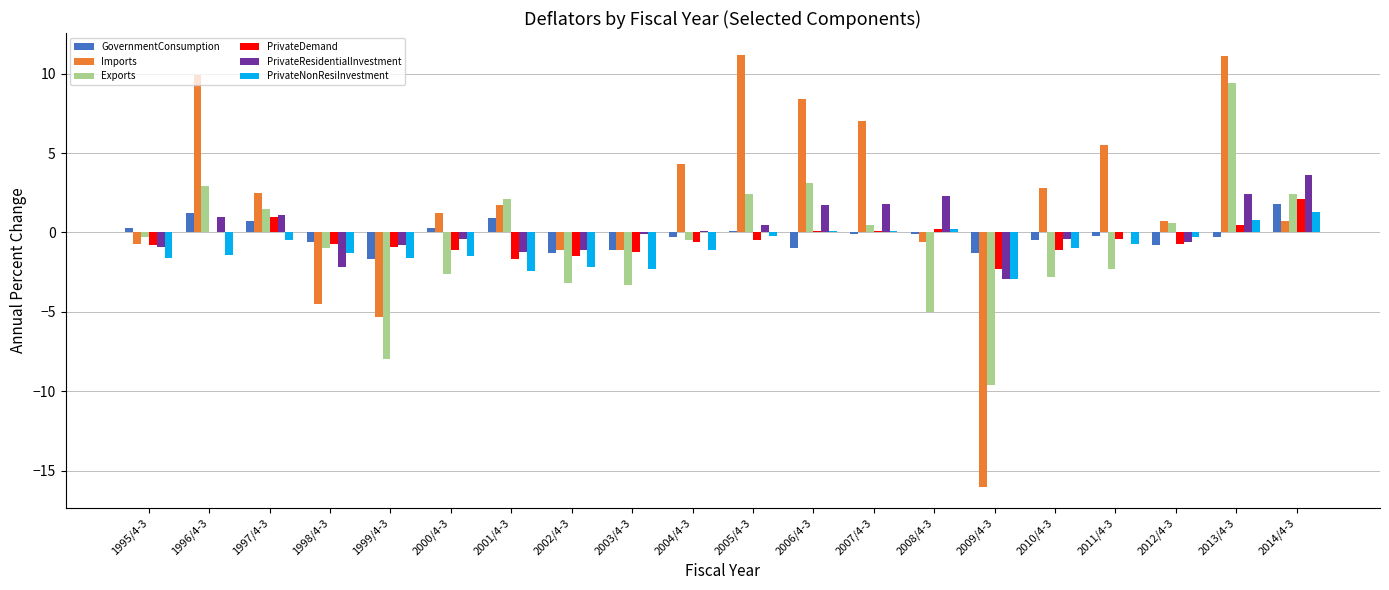

What is the sum of all Imports values?

37.7